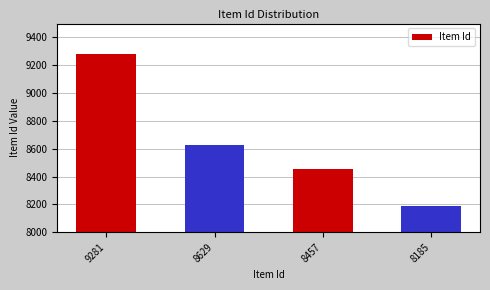

How many values are between 8457 and 9281?

3